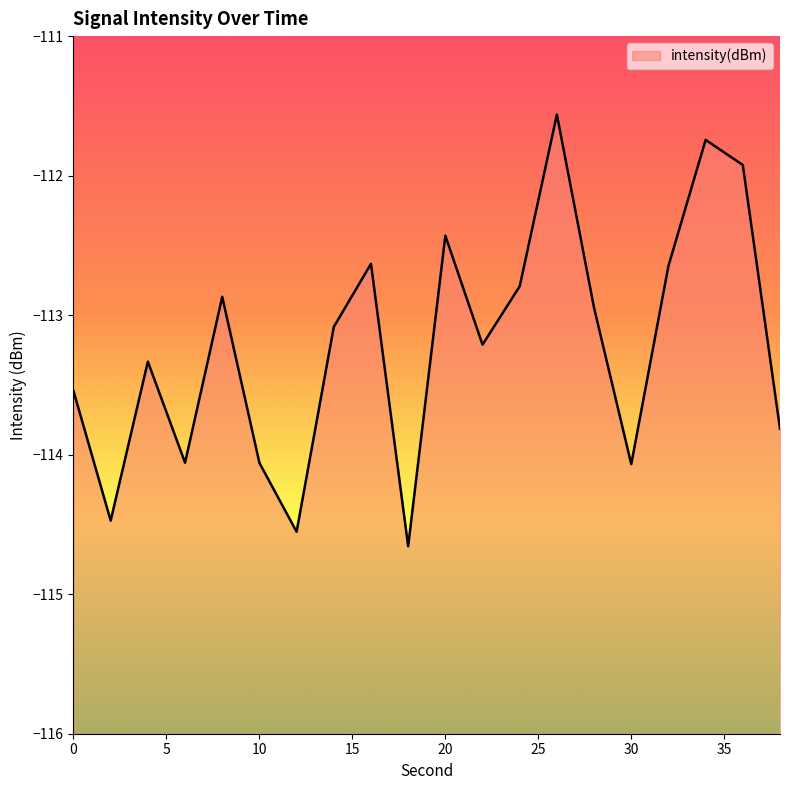

What is the change in value from 16 to 38?

-1.2